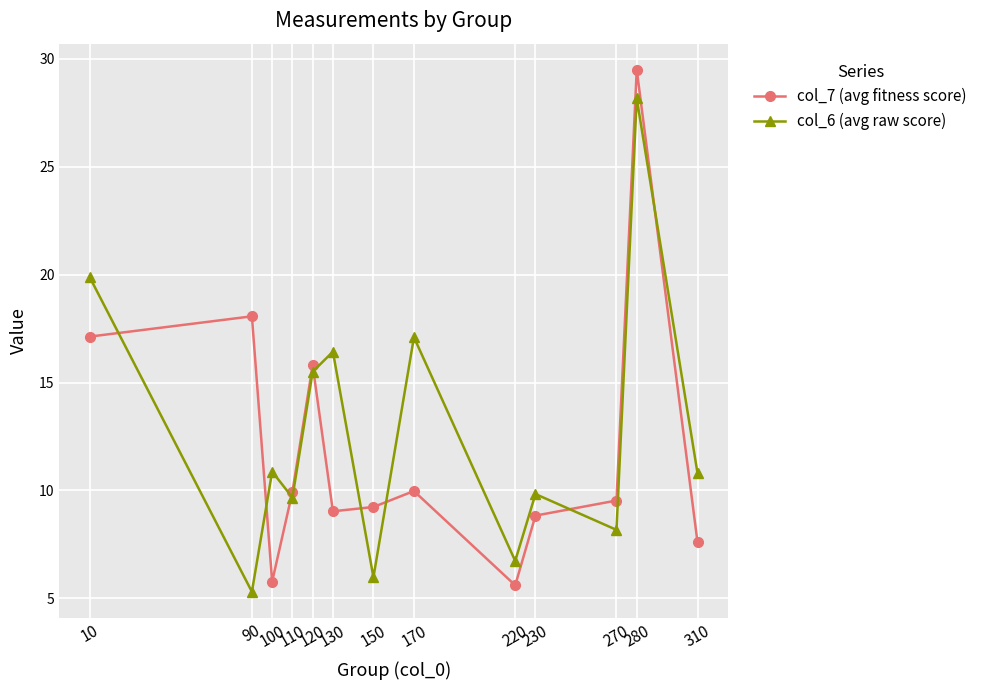

What is the maximum value for col_7 (avg fitness score)?

29.5